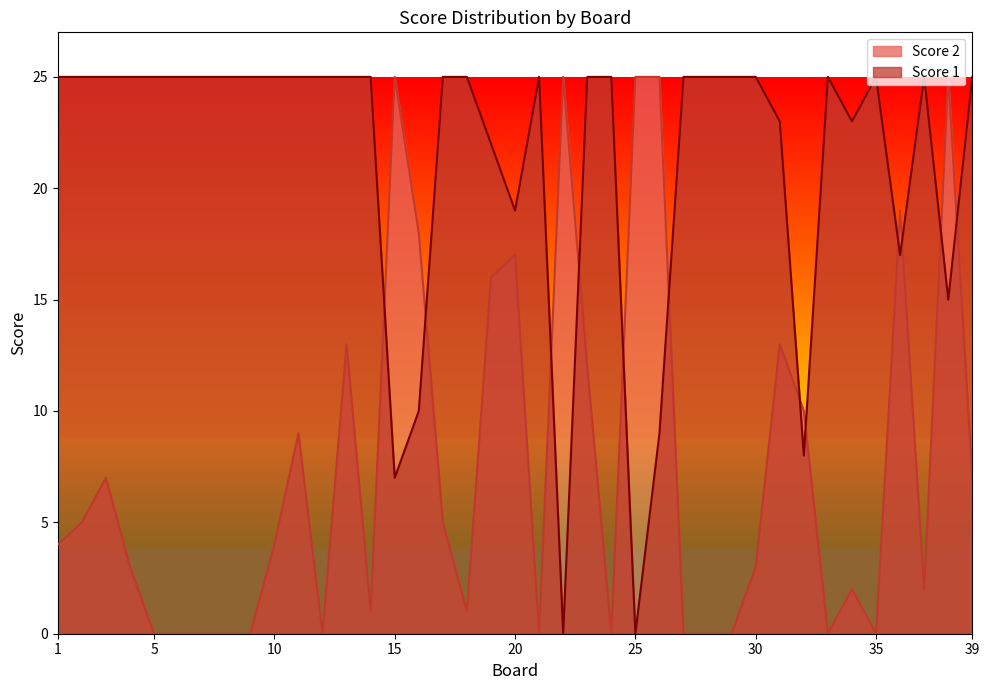

What is the value of the Score 1 point at the 16th from the left?

10